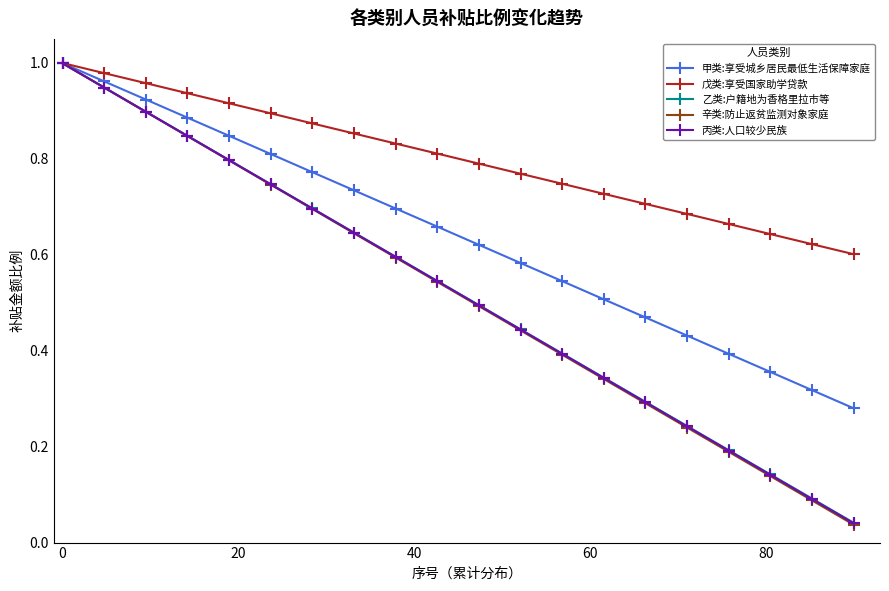

What are all the series names shown in the legend?

甲类:享受城乡居民最低生活保障家庭, 戊类:享受国家助学贷款, 乙类:户籍地为香格里拉市等, 辛类:防止返贫监测对象家庭, 丙类:人口较少民族